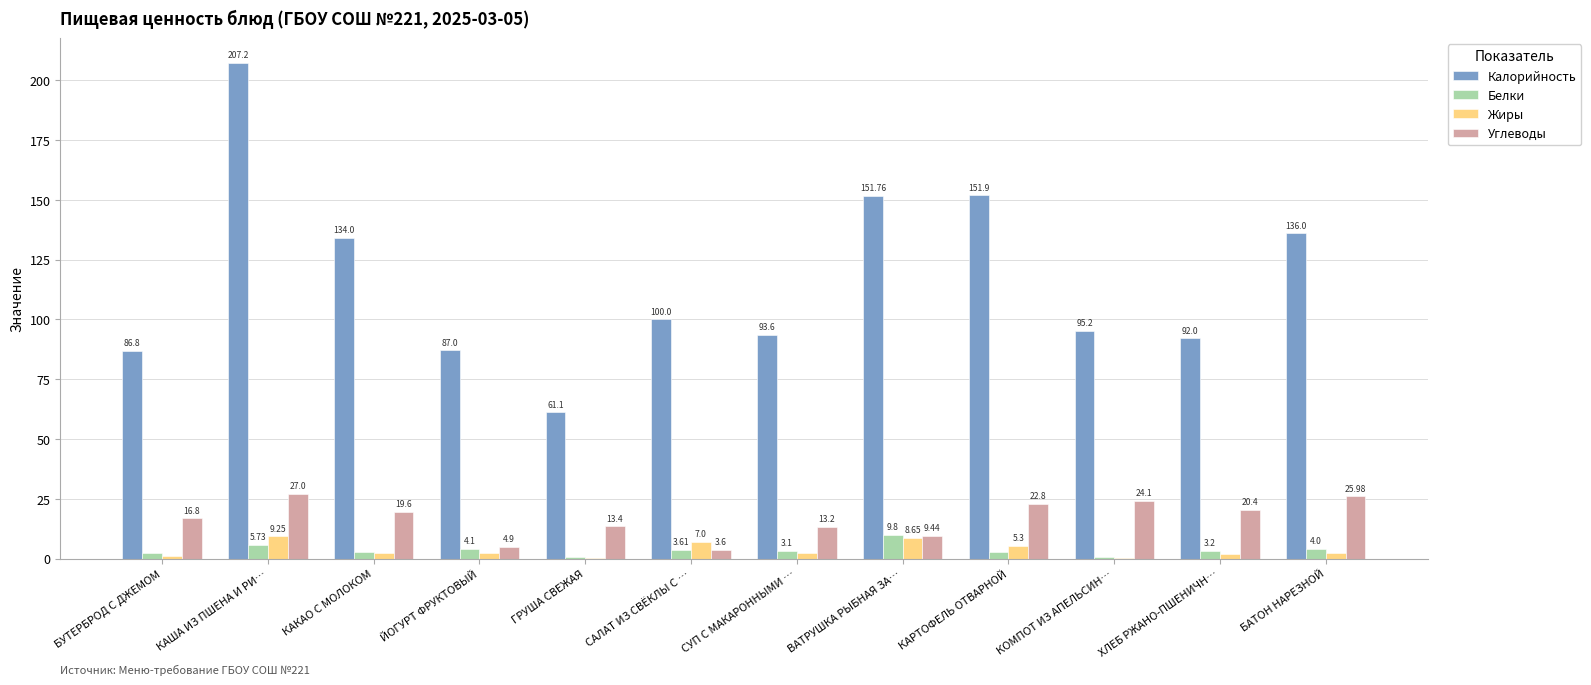

What are all the series names shown in the legend?

Калорийность, Белки, Жиры, Углеводы